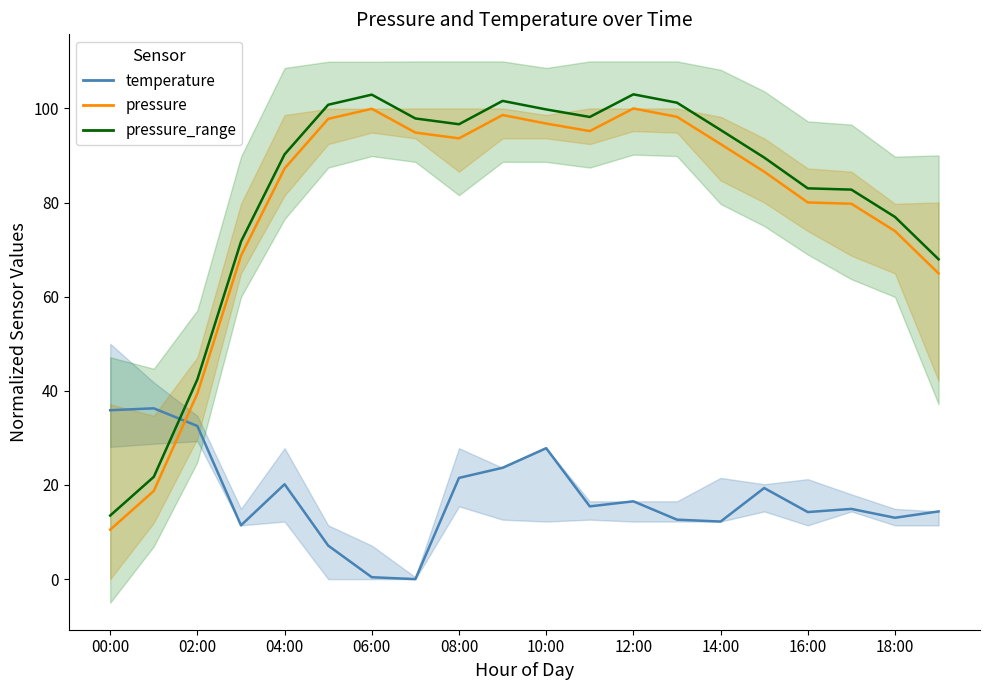

At which category is the sum across all series the highest?

10:00